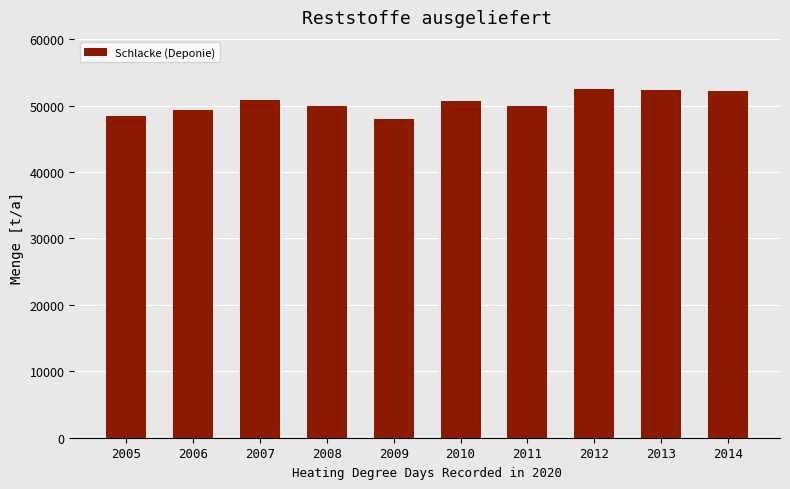

Approximately how many times larger is the value at 2011 compared to 2007?

1.0